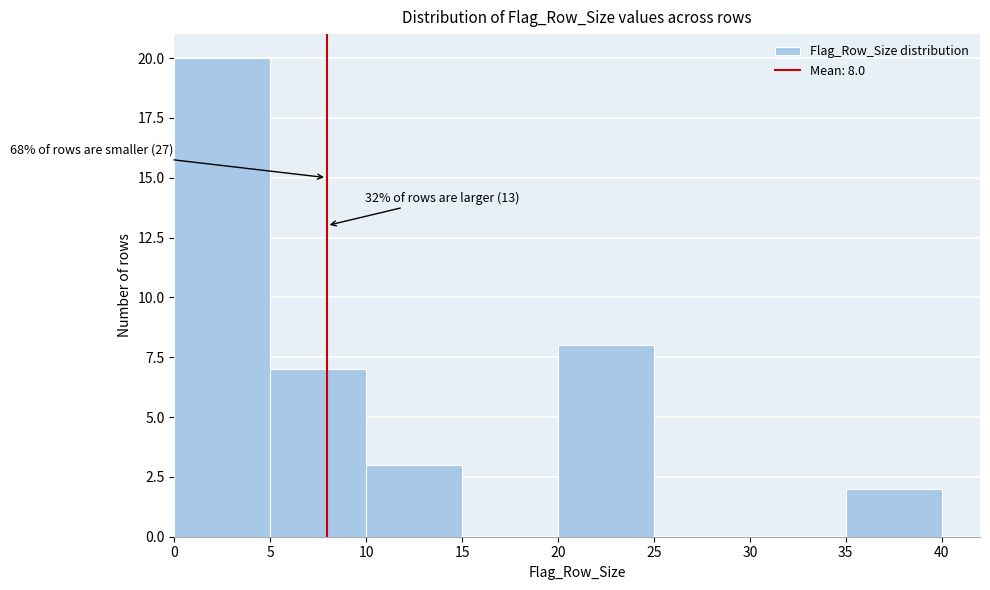

Over which range of the x-axis is the bar tallest?

0 to 5